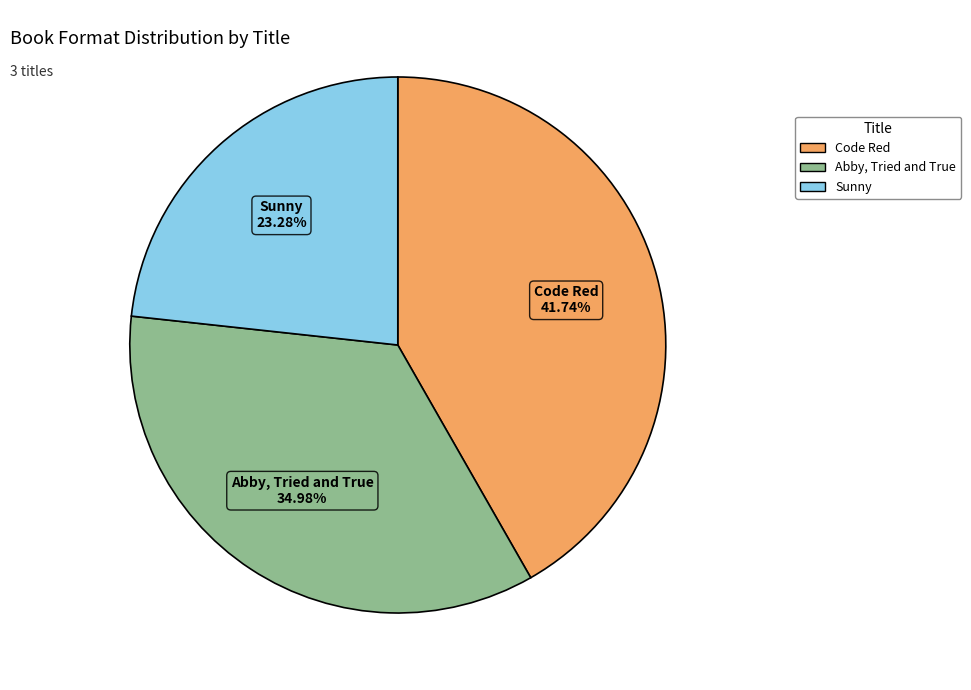

The Abby, Tried and True slice represents 23% of the pie. True or false?

False